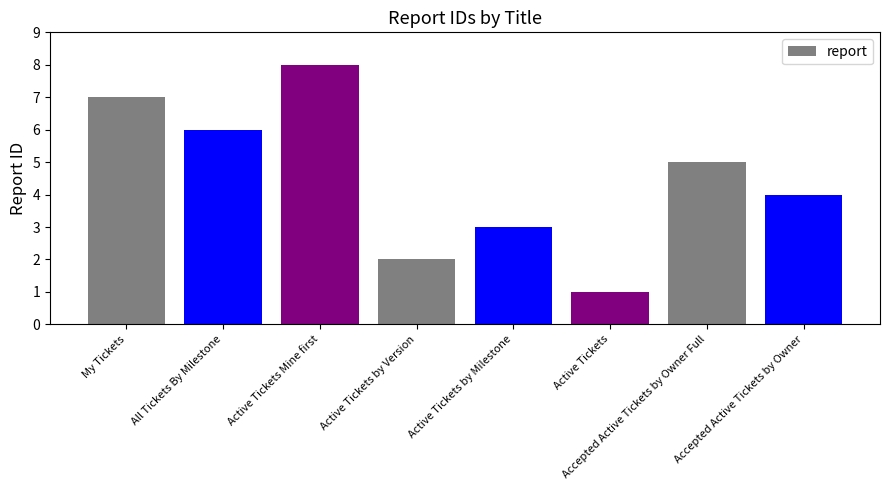

At which label is the value closest to 4?

Accepted Active Tickets by Owner